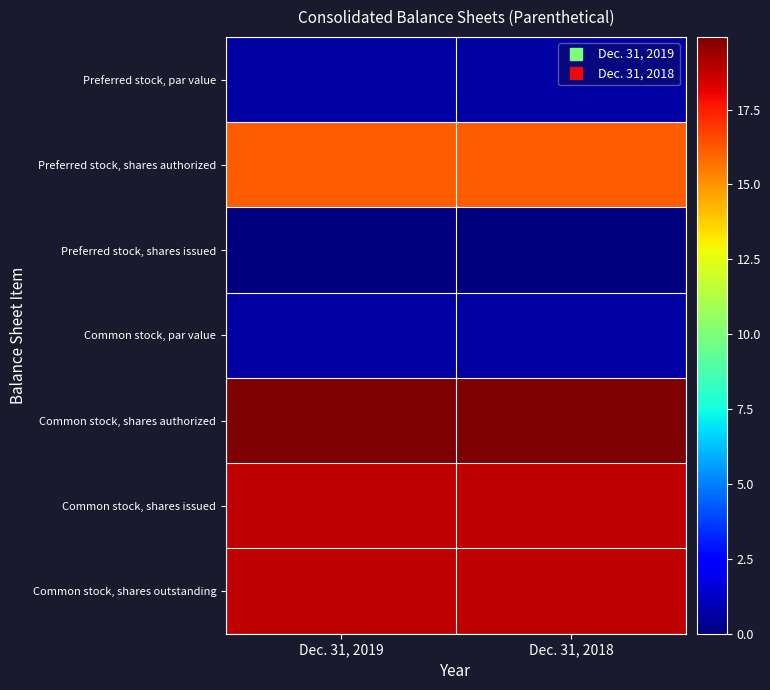

At how many categories does at least one series exceed 13?

2